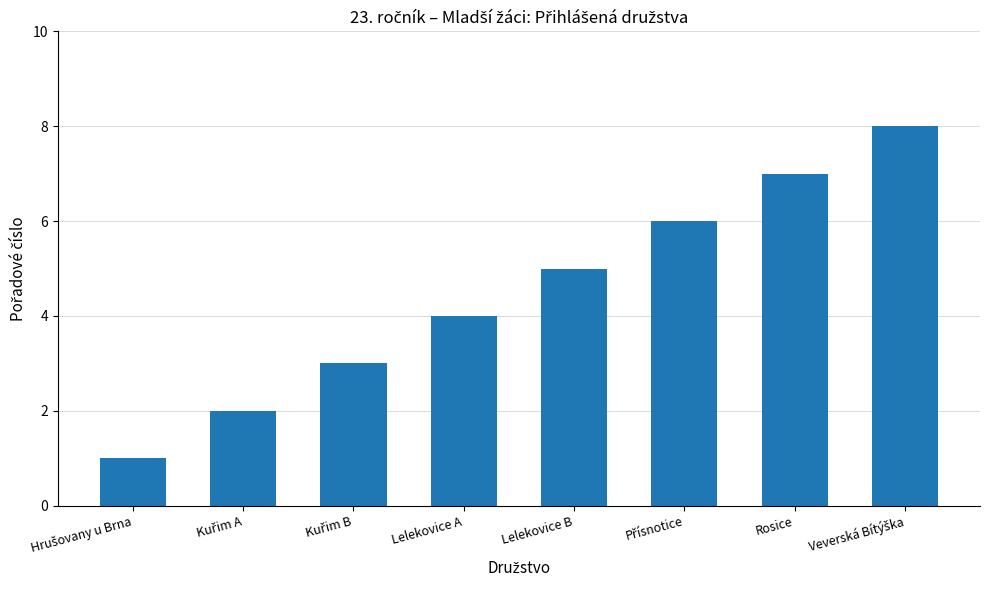

What is the sum of all values?

36